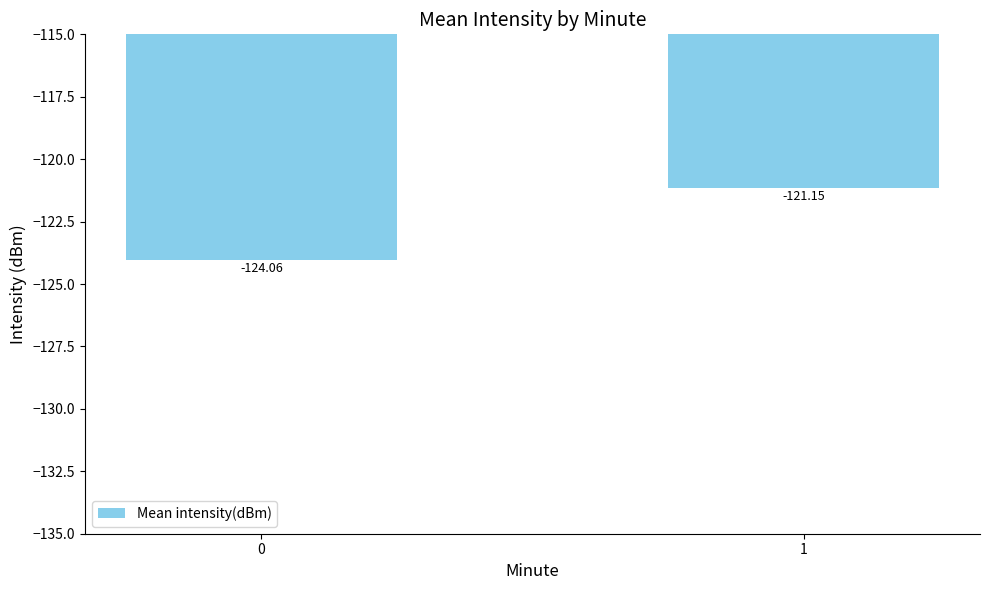

List the labels in order of value, largest first.

1, 0